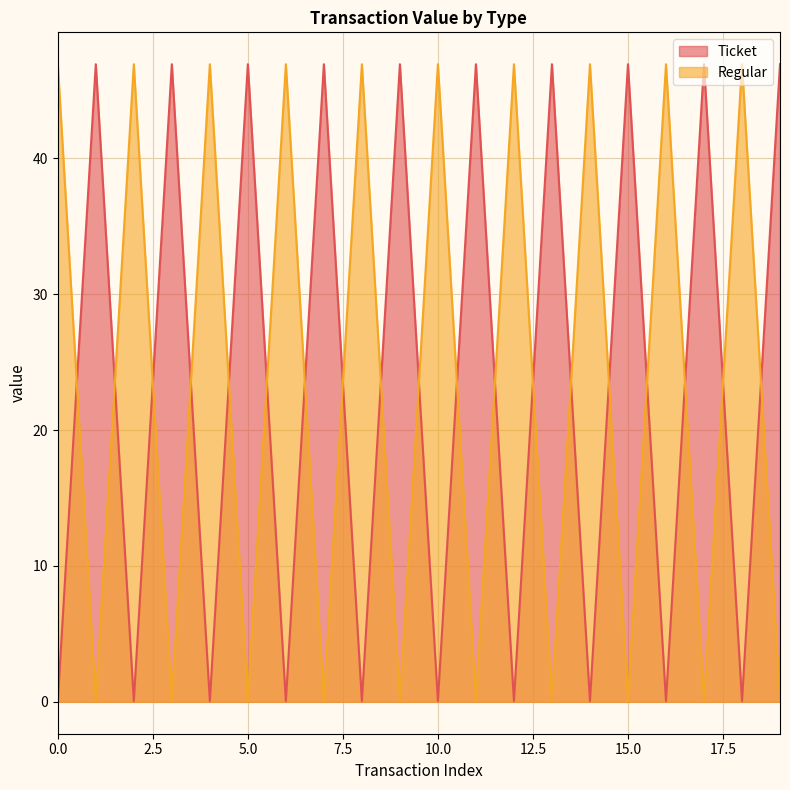

At how many categories does at least one series exceed 27?

20